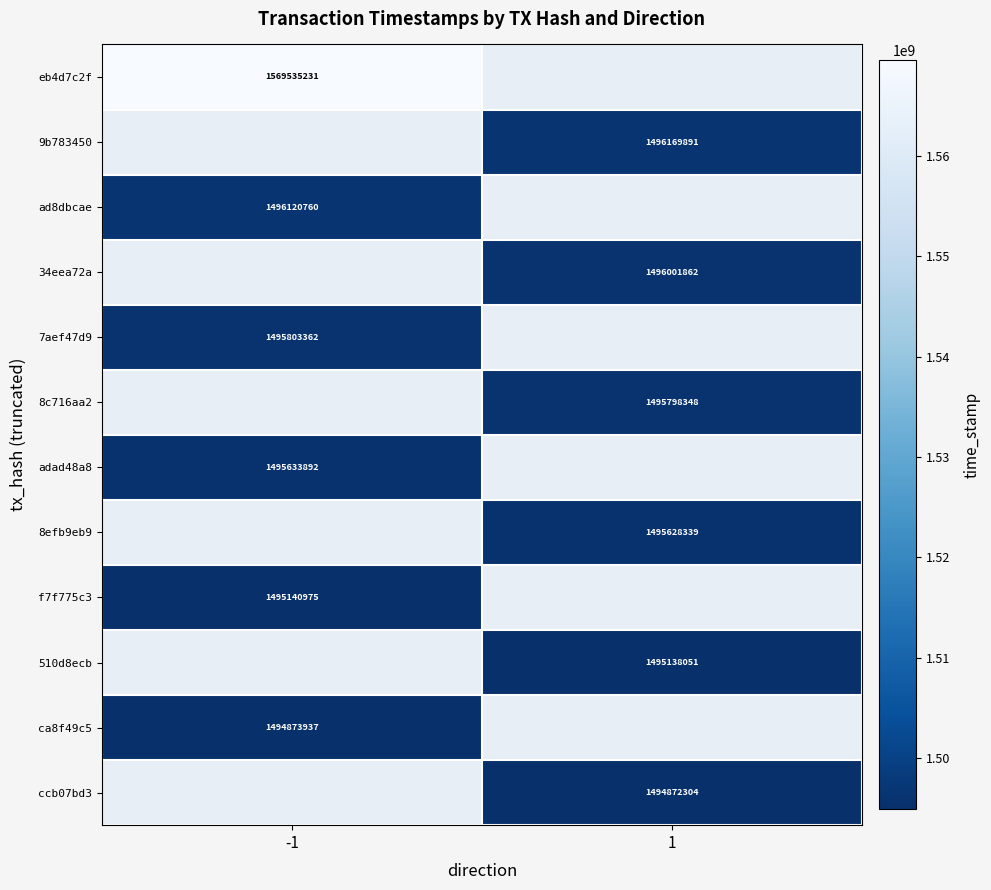

True or false: f7f775c3 has a value of 2649777260 at -1.

False